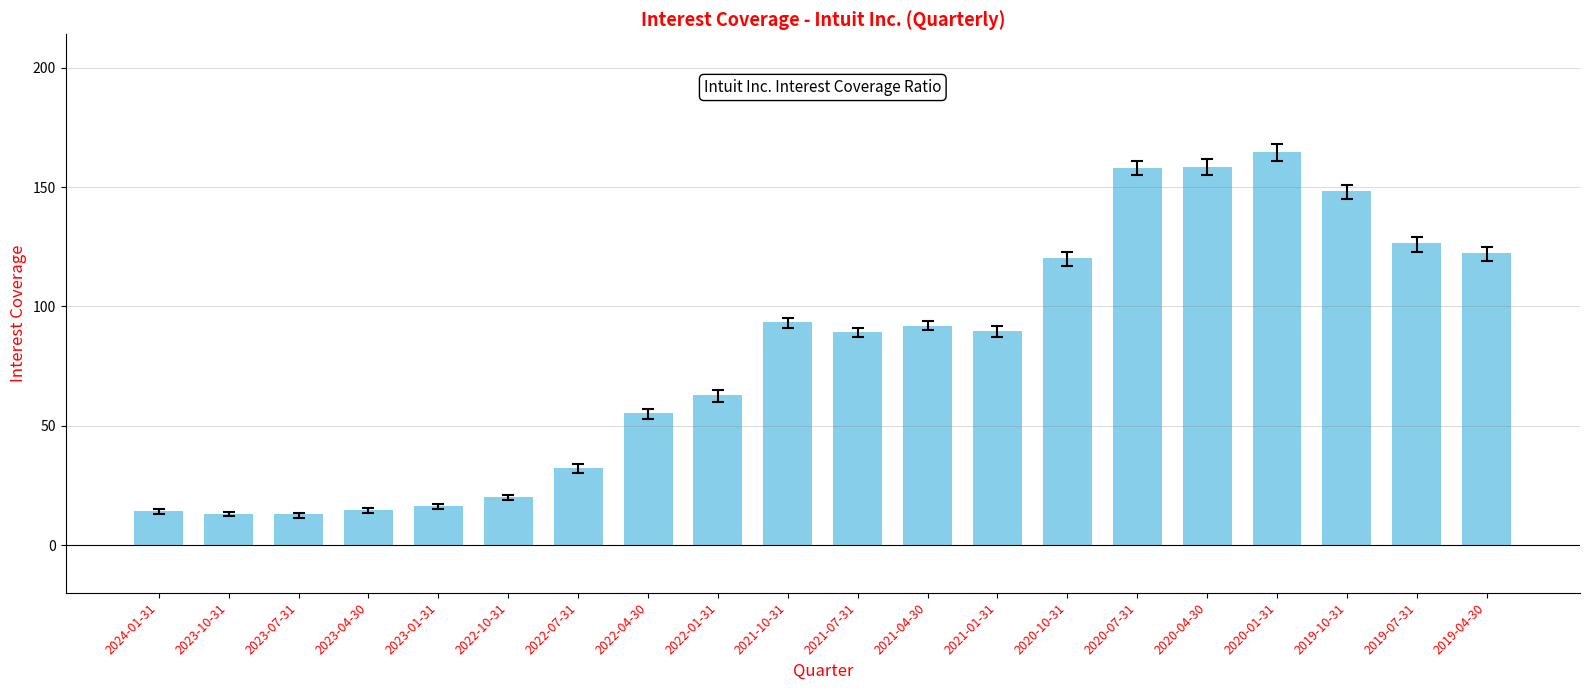

What is the change in value from 2020-04-30 to 2019-04-30?

-36.0